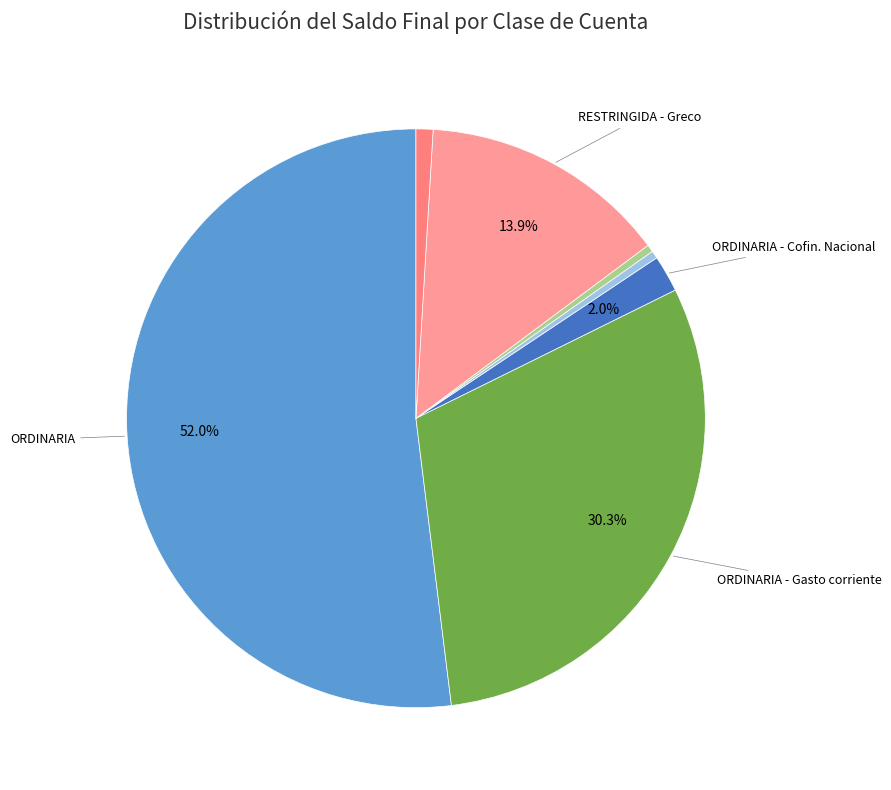

How many segments does this pie chart have?

7